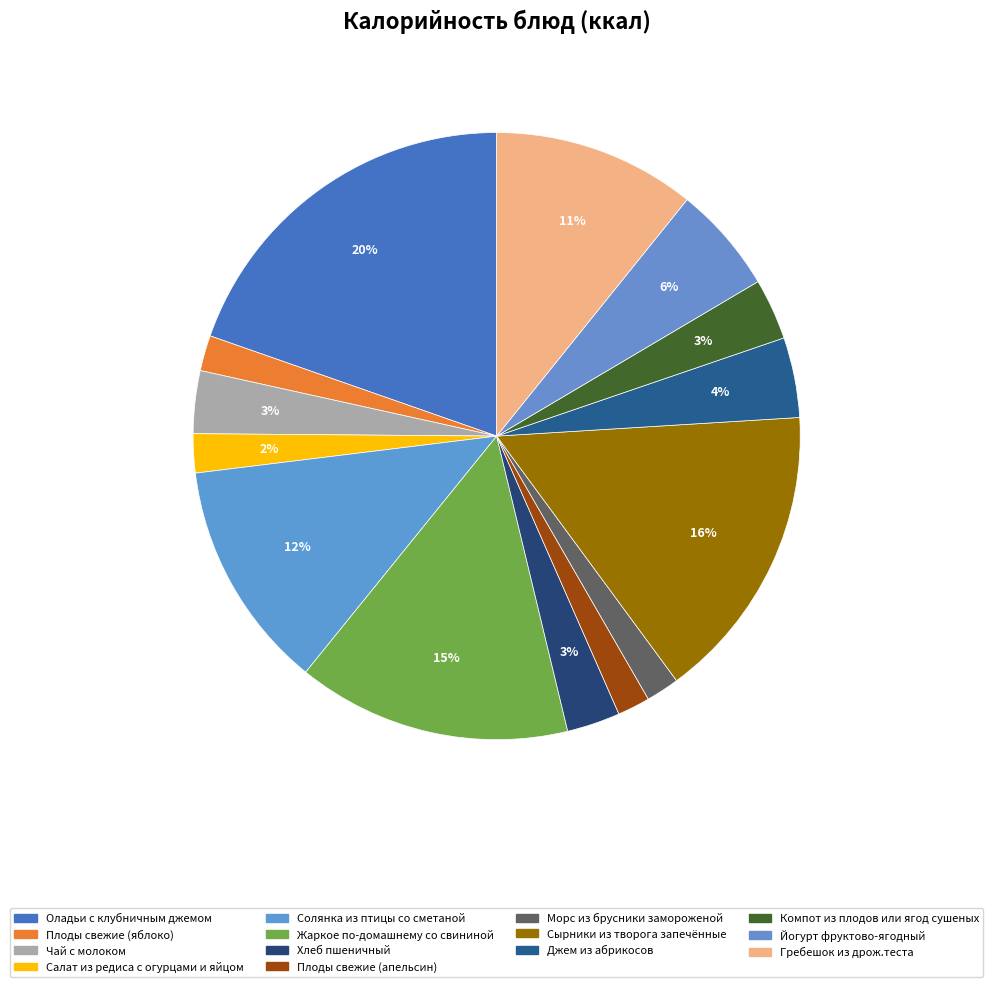

How many slices are in this pie chart?

14